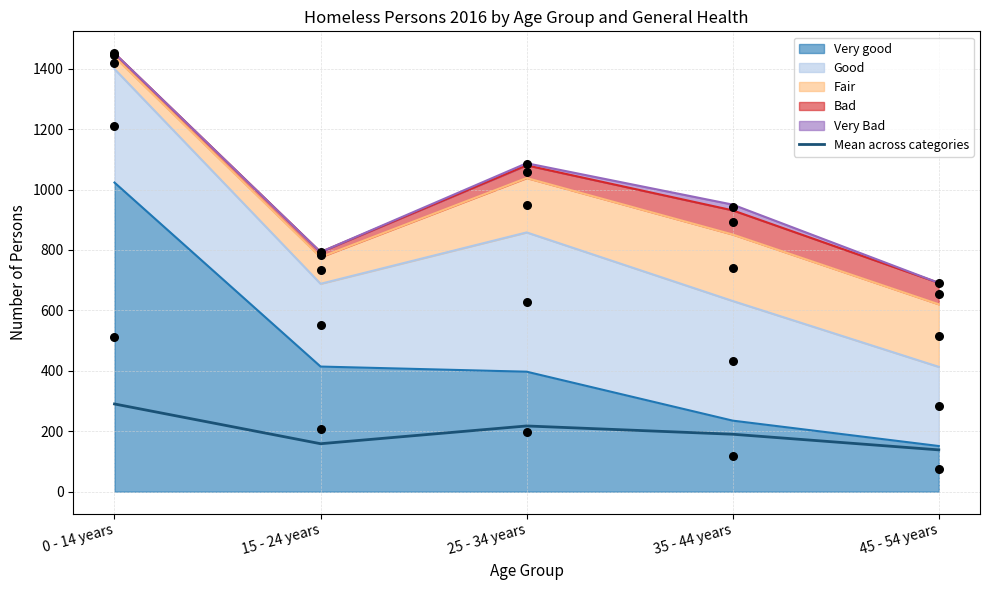

Which has a higher value, 35 - 44 years or 45 - 54 years?

35 - 44 years